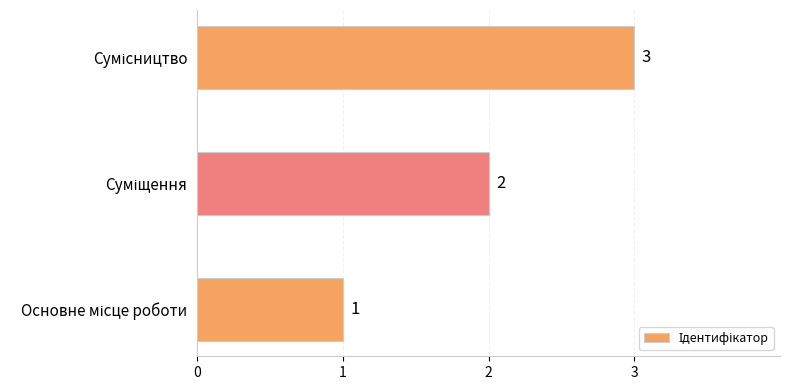

What is the sum of all values?

6